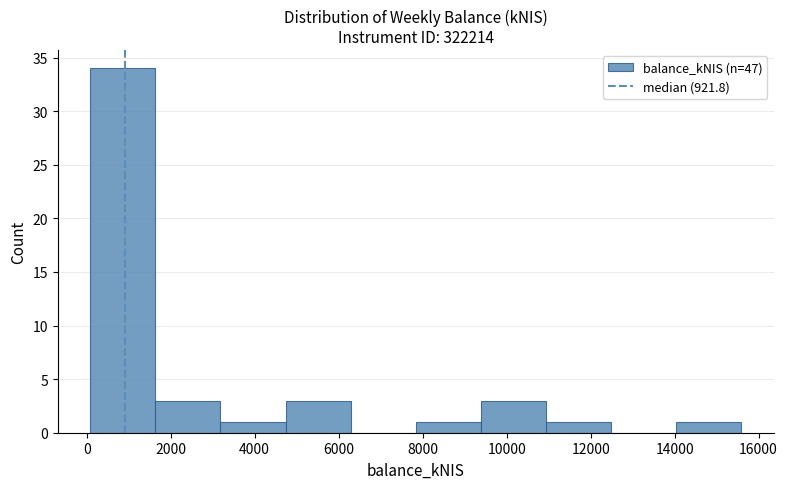

How tall is the bar that spans 0 to 1600 on the x-axis? Neither the bar edges nor the heights are printed on the chart, so give them approximately, as read against the axes.

34